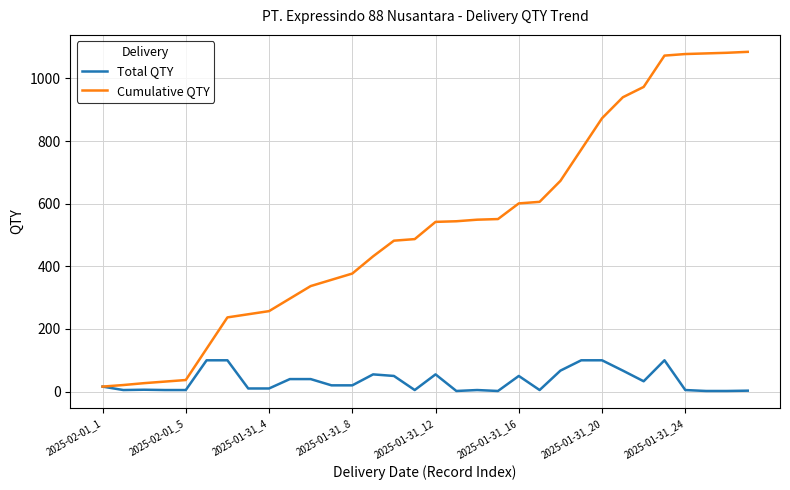

What are all the series names shown in the legend?

Total QTY, Cumulative QTY